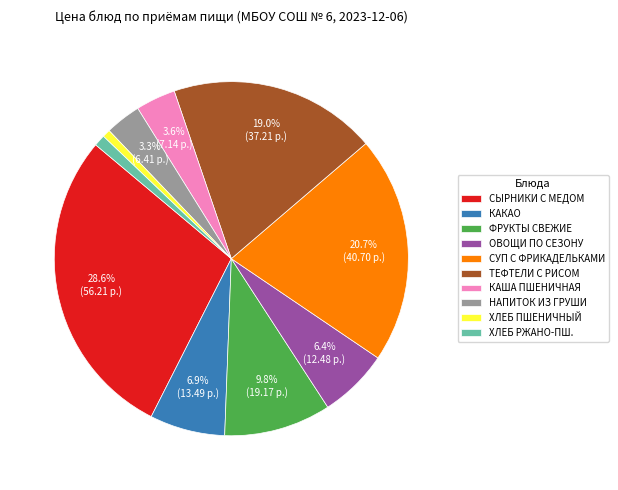

Between КАКАО and КАША ПШЕНИЧНАЯ, which is larger?

КАКАО